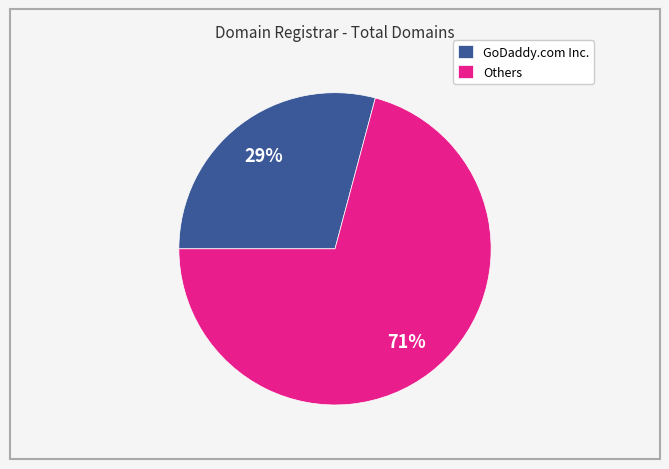

Do GoDaddy.com Inc. and Others together represent more than half of the pie?

Yes